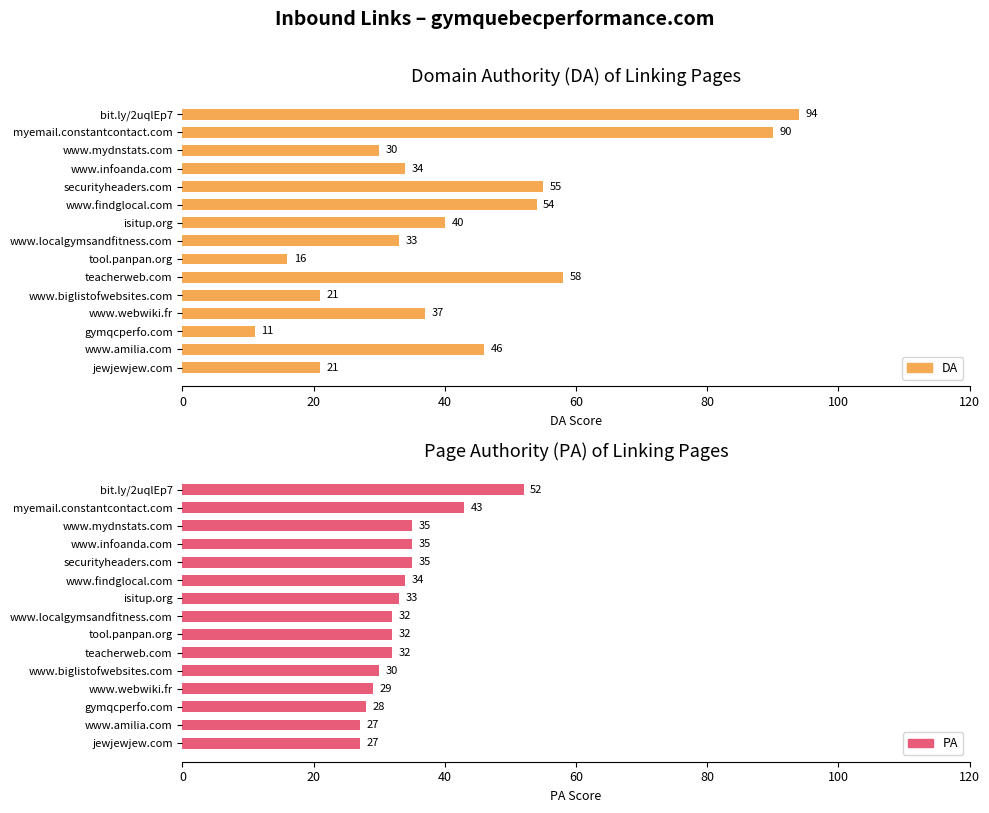

What is the difference between the highest and lowest values at teacherweb.com?

26